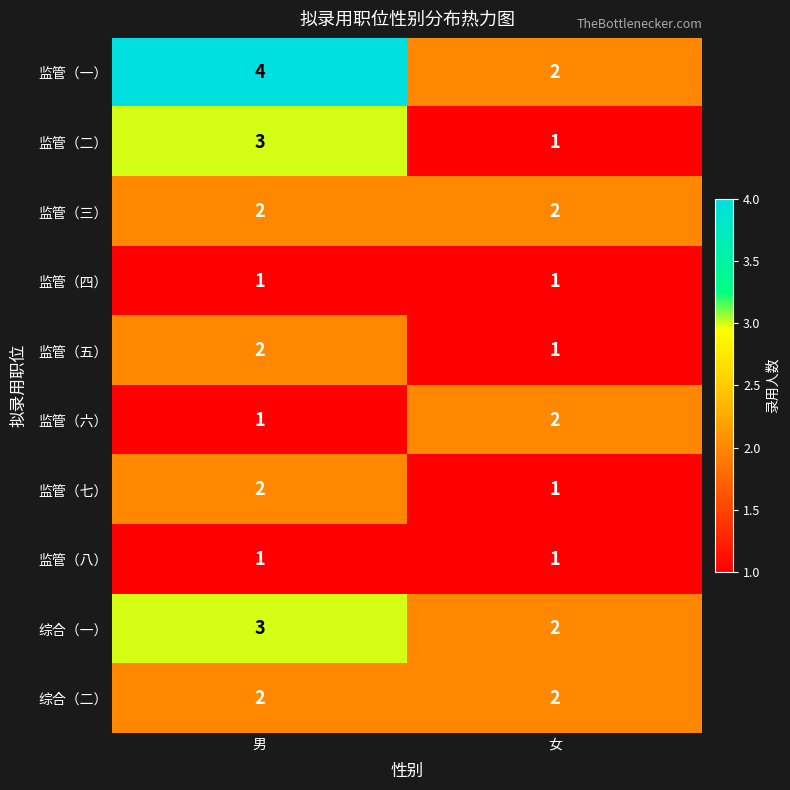

The 监管（二） series shows 1 at 女. True or false?

True